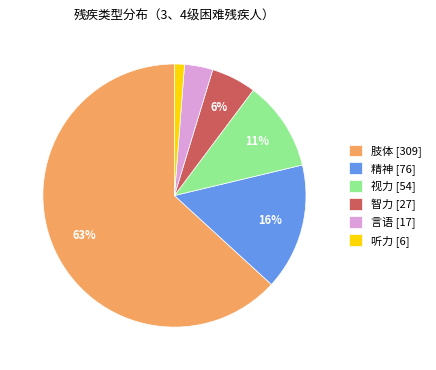

Do 视力 and 言语 together represent more than half of the pie?

No